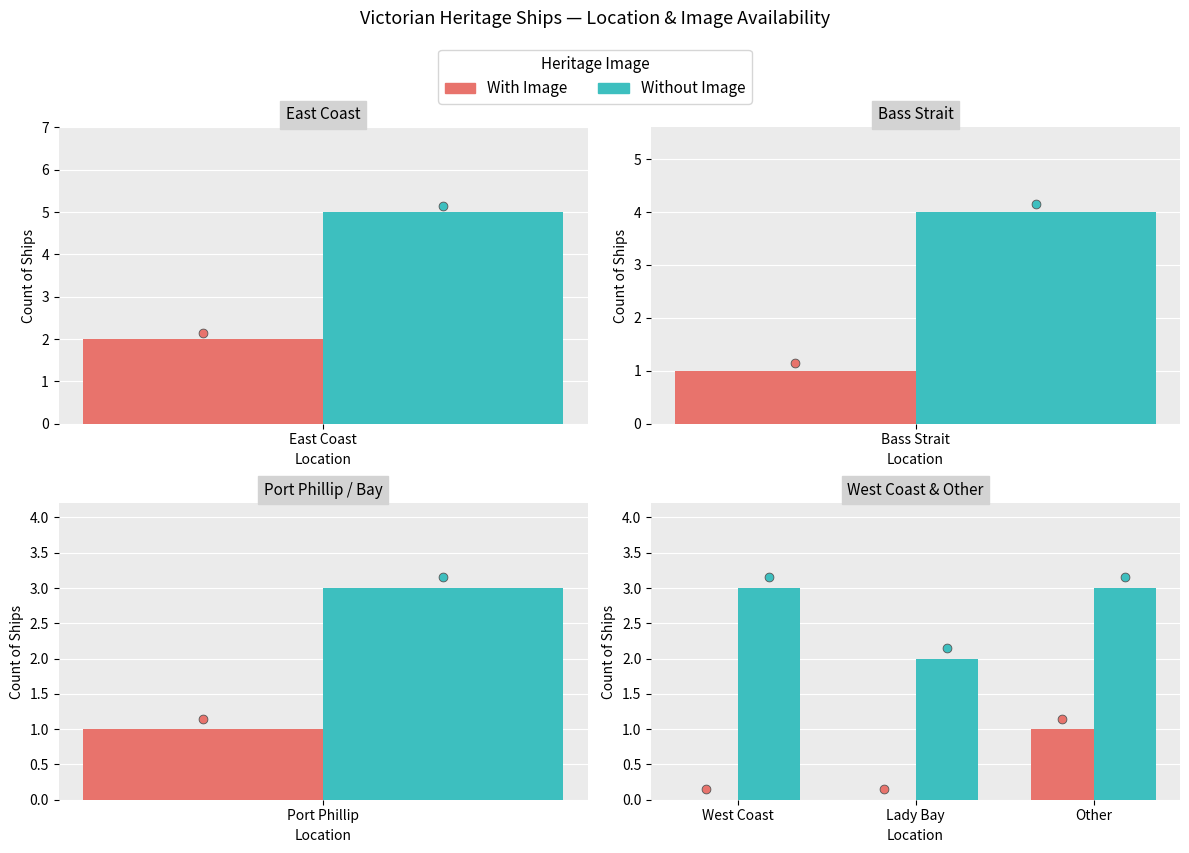

Which series contains the highest Y value?

Without Image